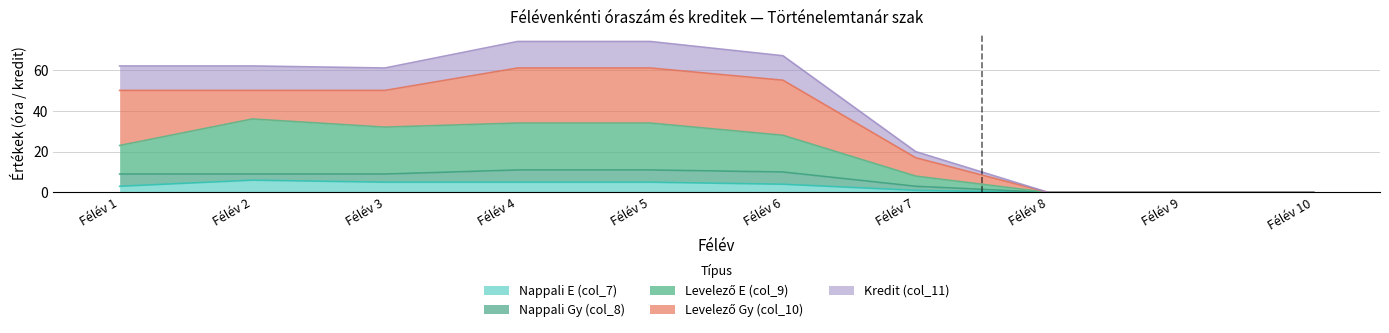

True or false: Kredit (col_11) and Levelező E (col_9) intersect in this chart.

False